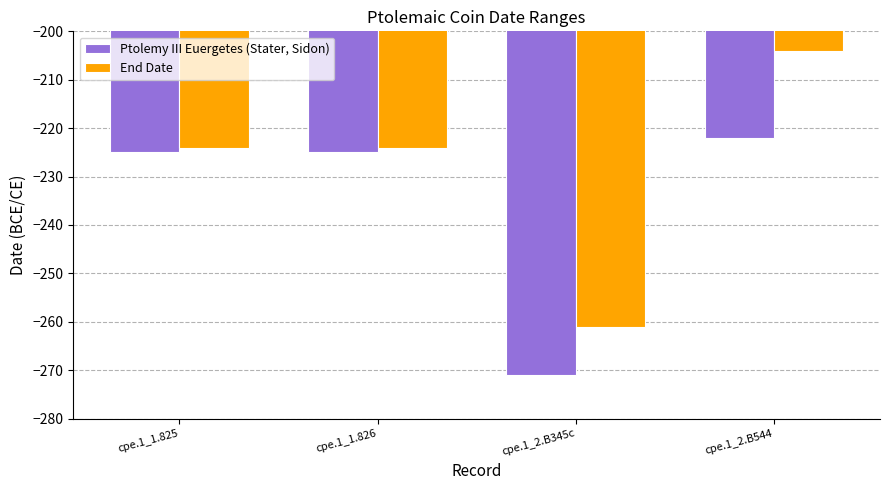

Count the number of categories in the chart.

4